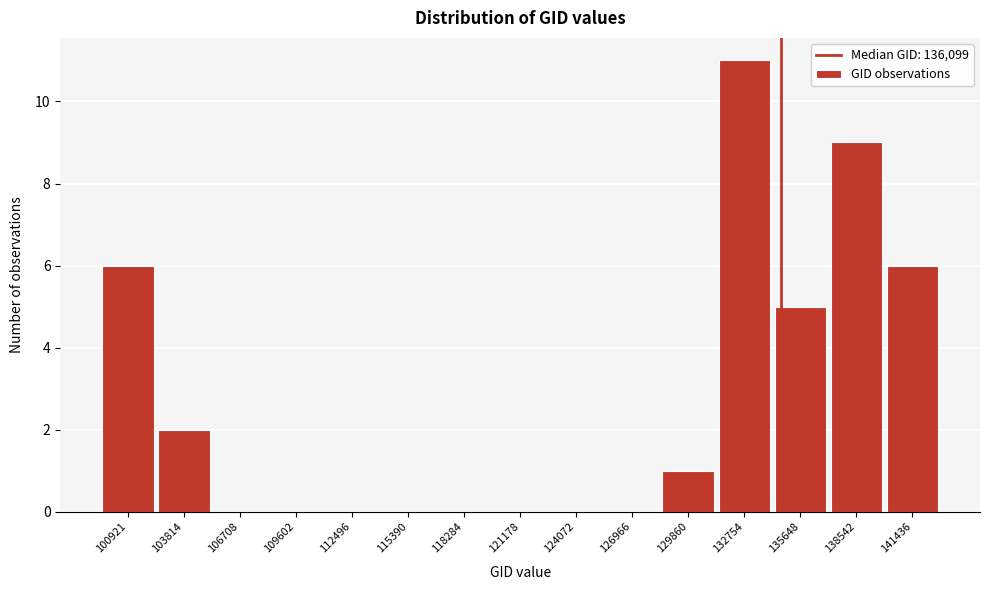

Reading left to right, transcribe all the data shown in this chart.

100921=6	103814=2	106708=0	109602=0	112496=0	115390=0	118284=0	121178=0	124072=0	126966=0	129860=1	132754=11	135648=5	138542=9	141436=6